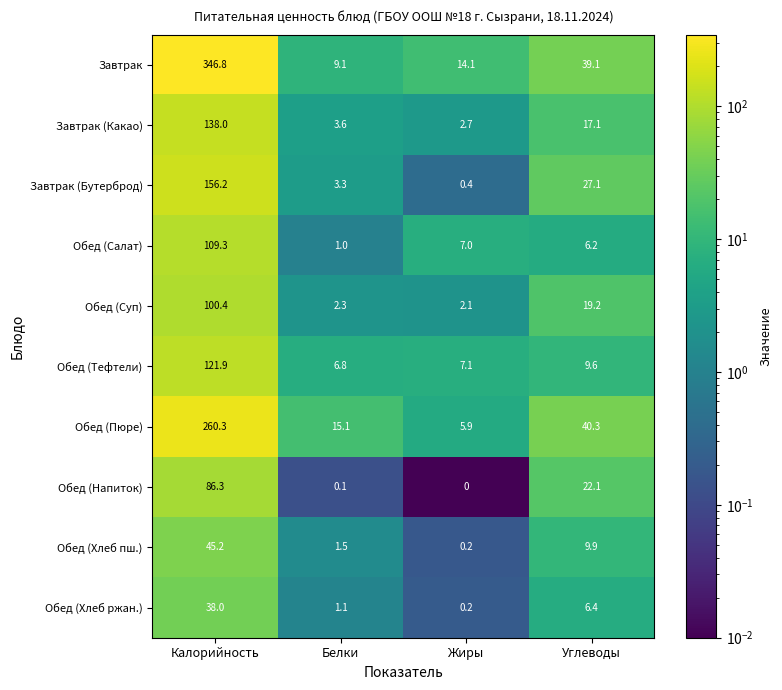

At which label is Обед (Пюре) closest to 133?

Углеводы